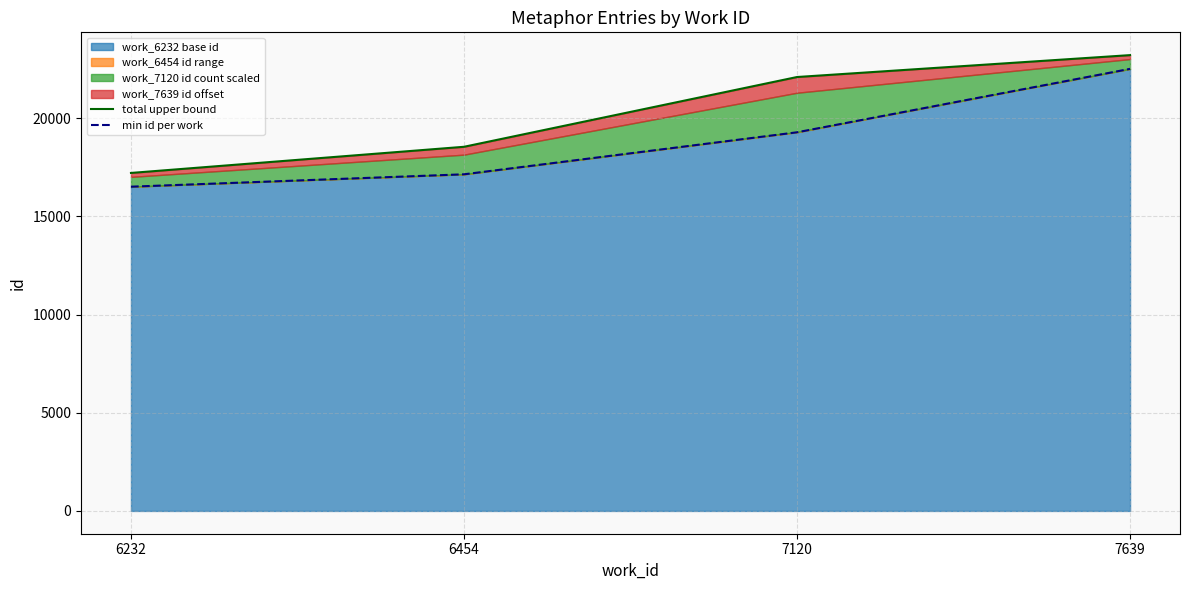

True or false: work_6232 base id has more than 1 interior local peaks.

False